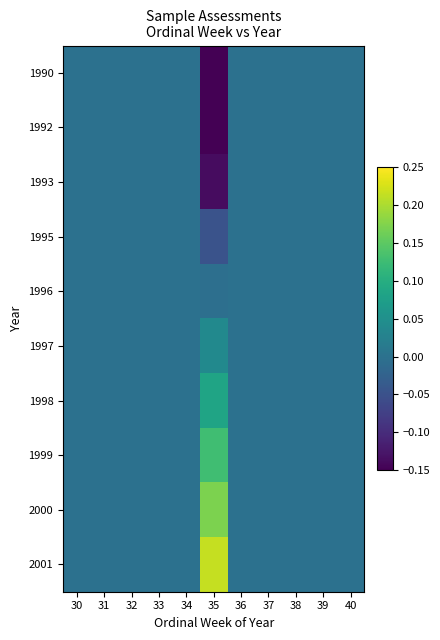

Which category has the lowest value across all series?

35